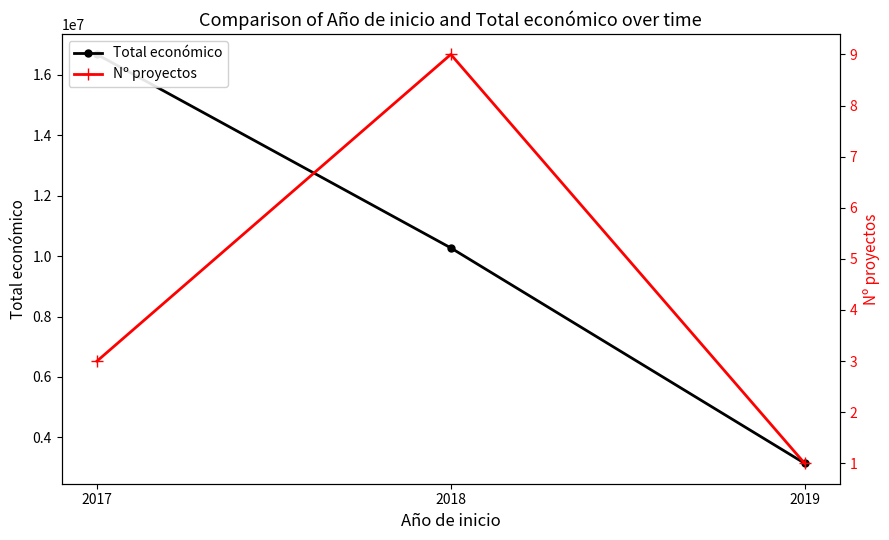

At which label does Total económico reach its minimum?

2019